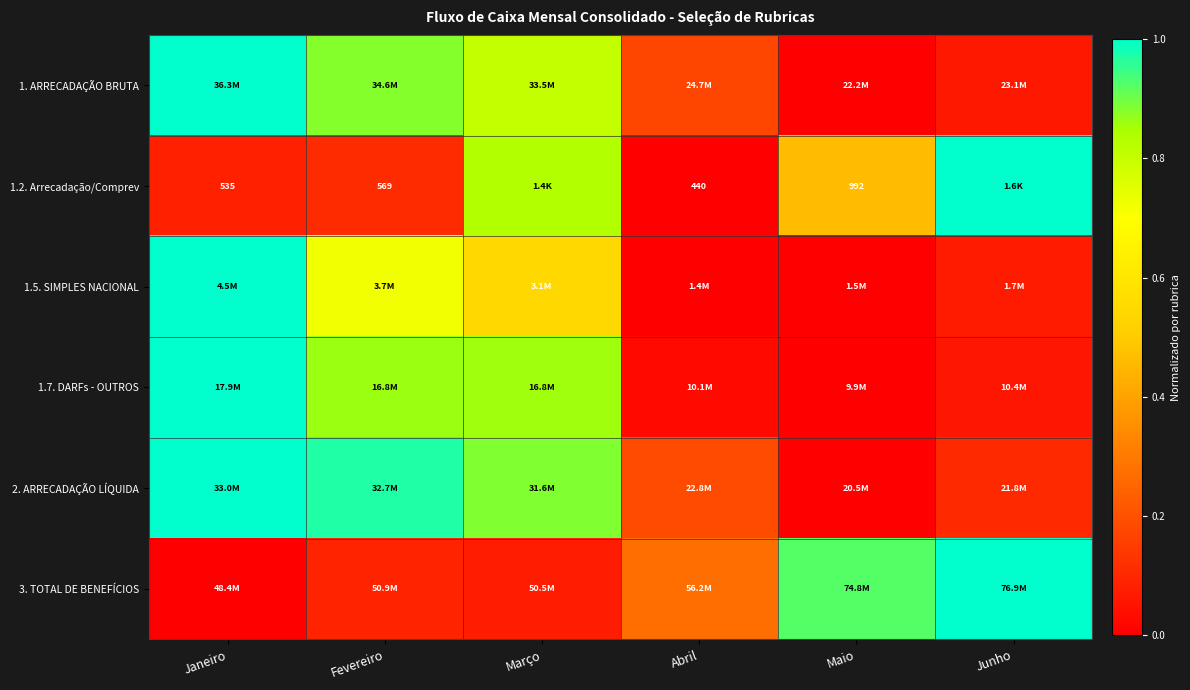

What is the difference between the 3. TOTAL DE BENEFÍCIOS values at Junho and Abril?

0.7